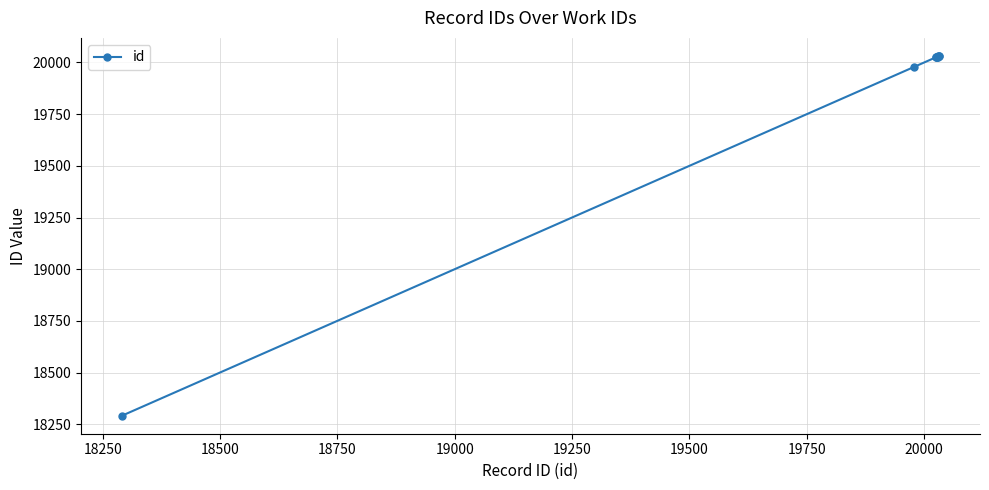

What is the value of the 4th point from the left?

20026